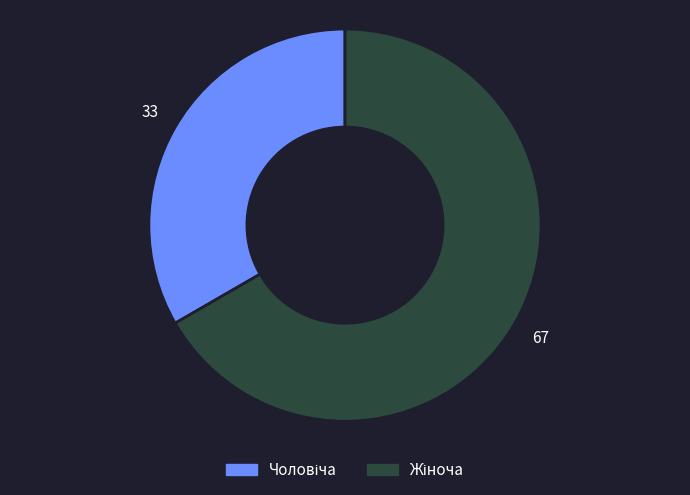

Is there any slice that represents more than half of the pie?

Yes